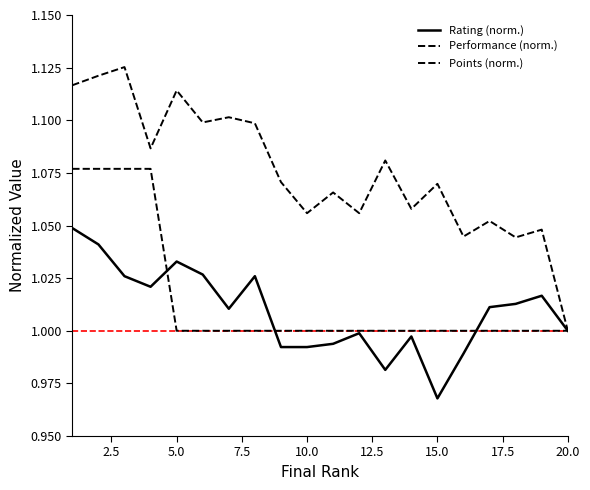

Does the chart have visible grid lines?

No